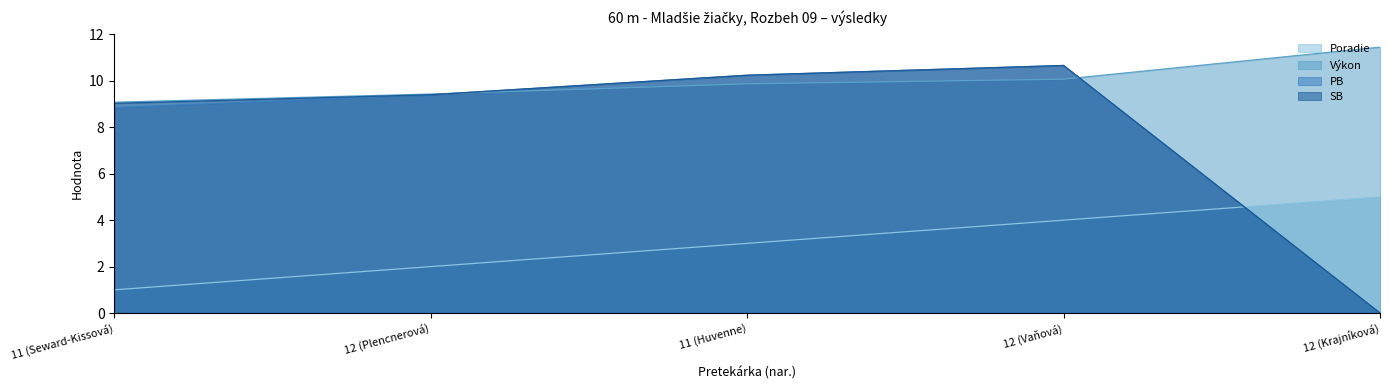

The value of SB at 11 (Seward-Kissová) is 9.0. True or false?

True